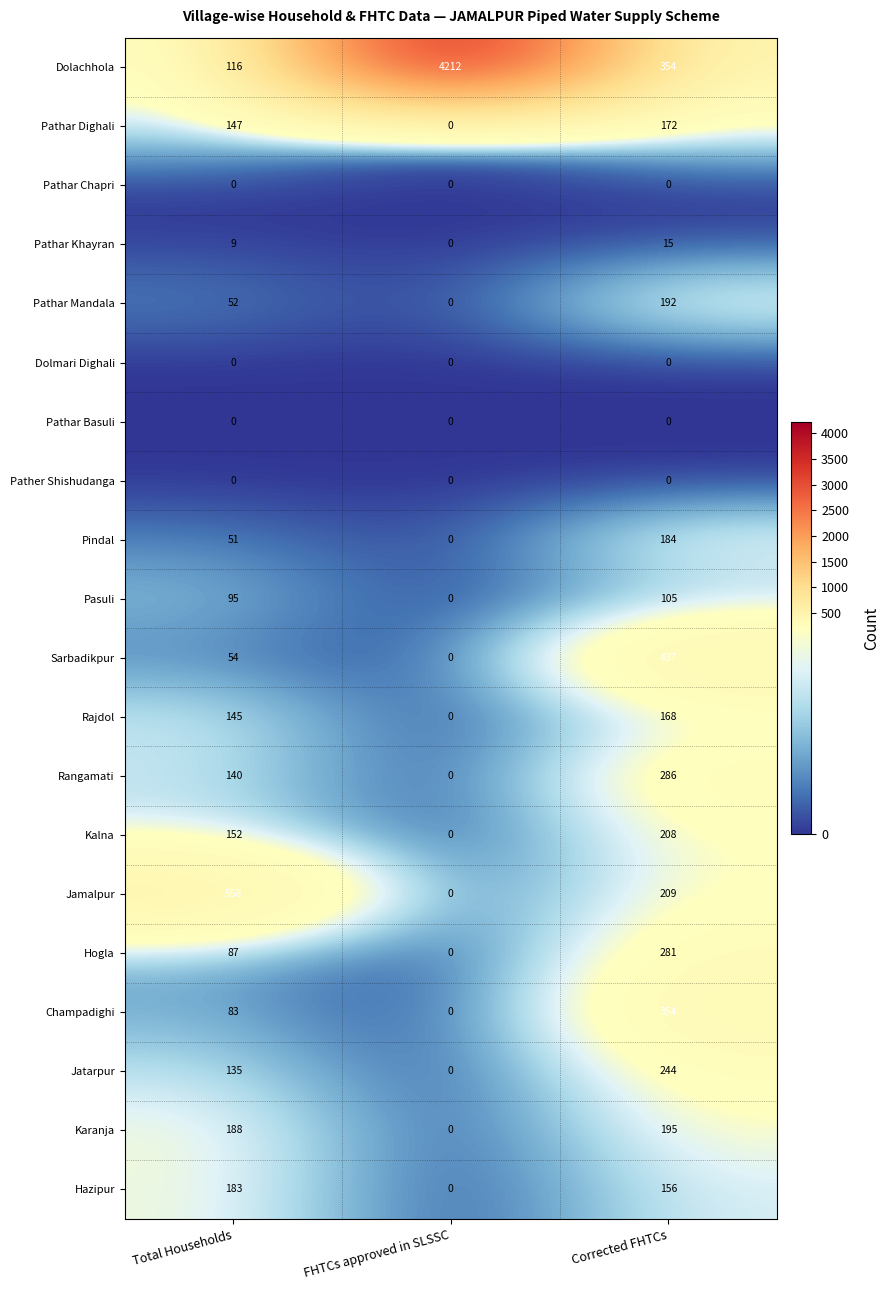

What is the difference between the maximum and minimum values in the Karanja series?

195